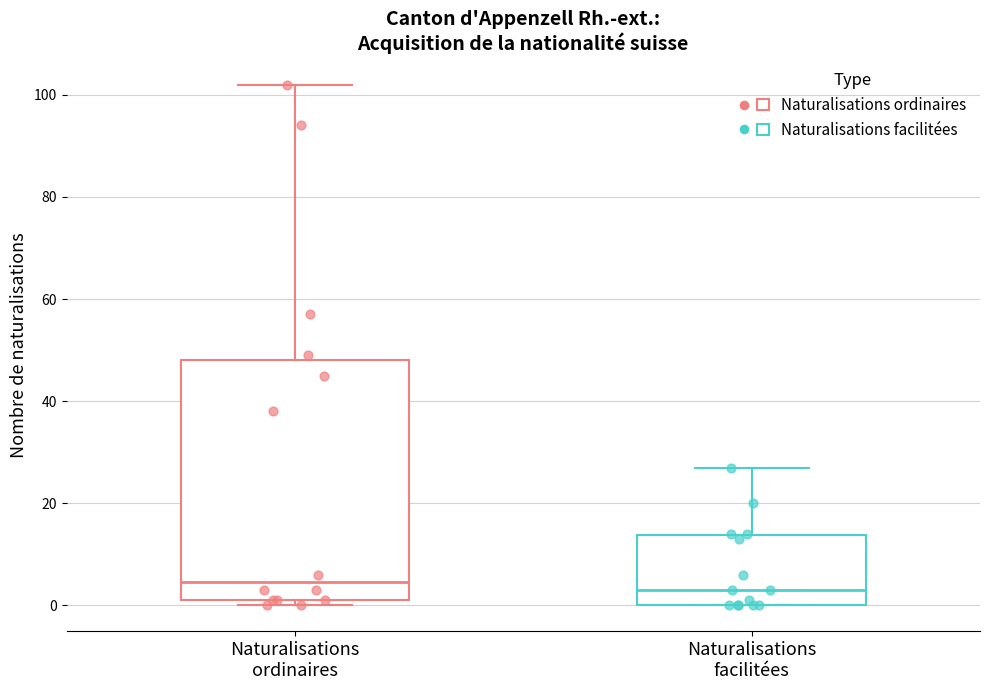

Reading left to right, transcribe this box plot: for each box, give where its median line is, the range the box spans, and where its two whiskers end, as read against the y-axis. The values are not printed on the chart, so give them approximately, as read against the axis.

Naturalisations ordinaires: median 4, box 2 to 48, whiskers 0 to 102
Naturalisations facilitées: median 4, box 0 to 14, whiskers 0 to 28